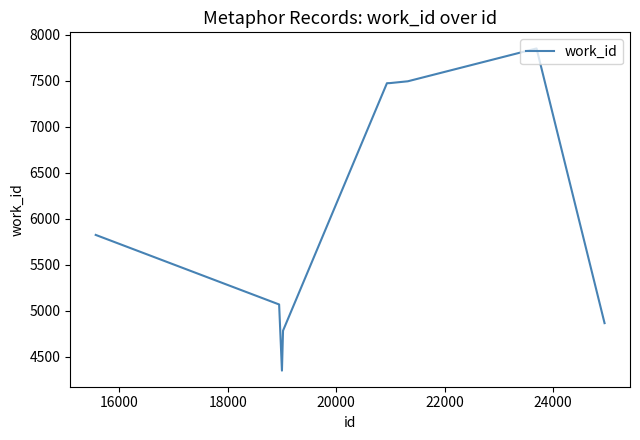

What is the difference between the maximum and minimum values?

3502